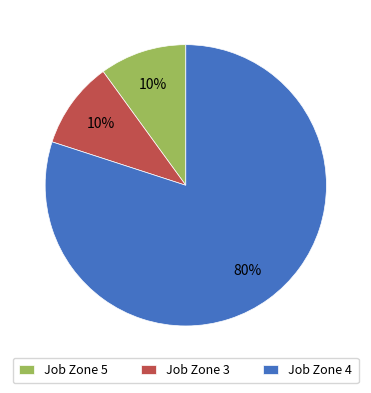

Do Job Zone 3 and Job Zone 5 together represent more than half of the pie?

No